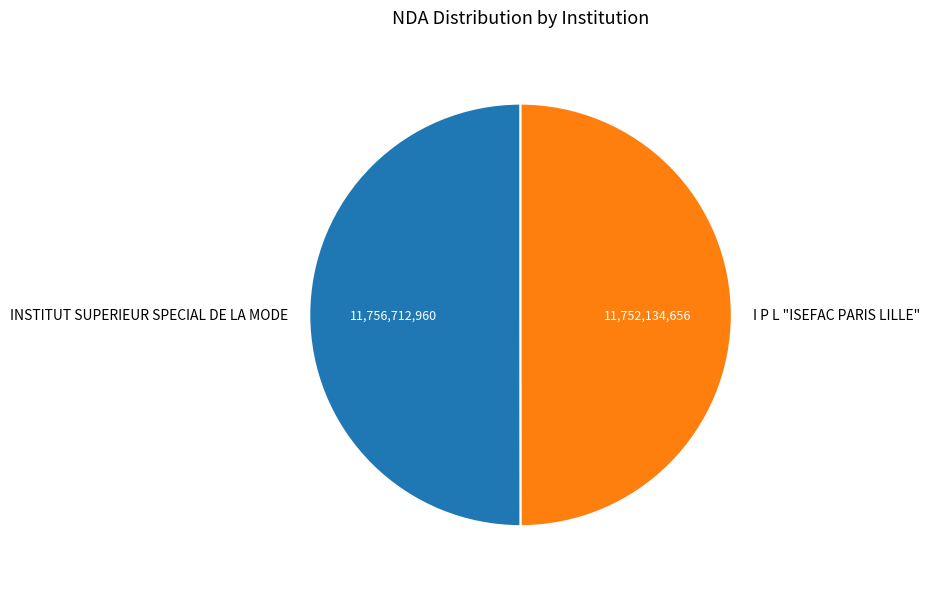

Is the sum of I P L "ISEFAC PARIS LILLE" and INSTITUT SUPERIEUR SPECIAL DE LA MODE greater than half?

Yes